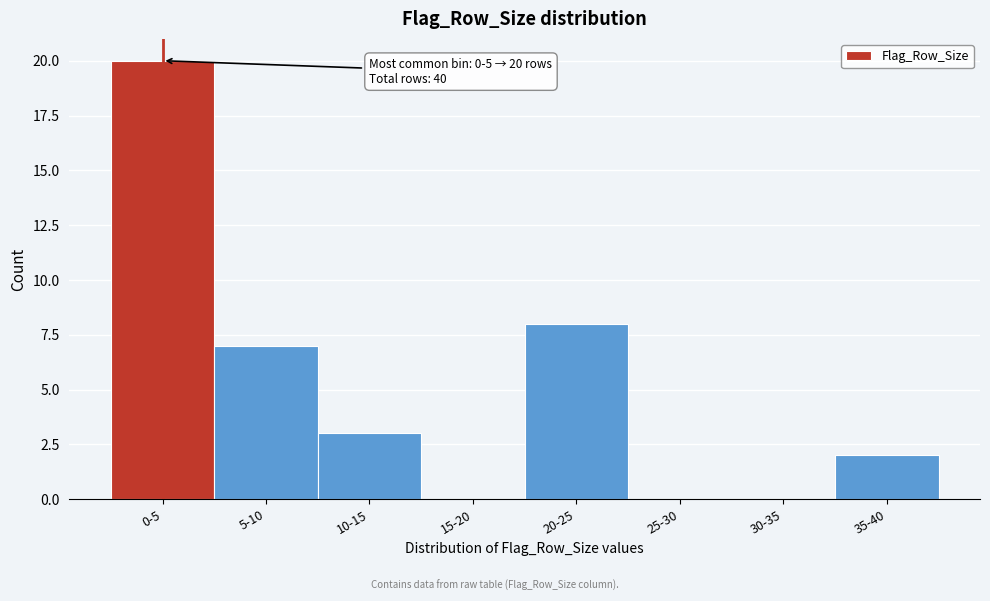

Reading left to right, list all the values displayed in this chart.

0-5=20	5-10=7	10-15=3	15-20=0	20-25=8	25-30=0	30-35=0	35-40=2